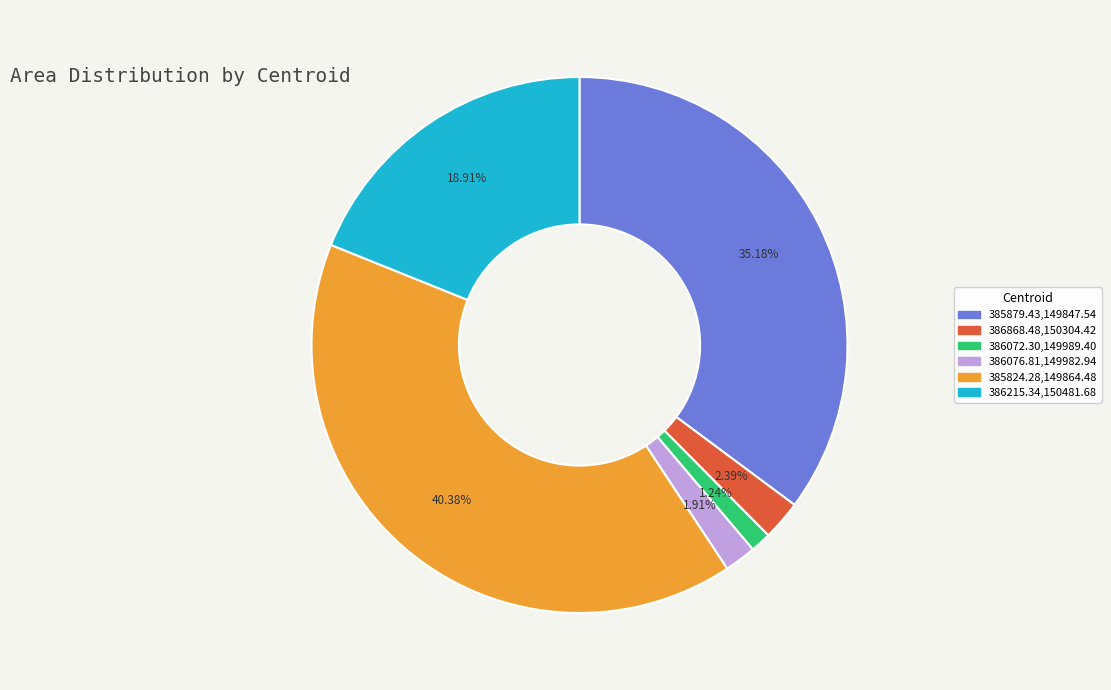

Which has a higher value, 386215.34,150481.68 or 385879.43,149847.54?

385879.43,149847.54